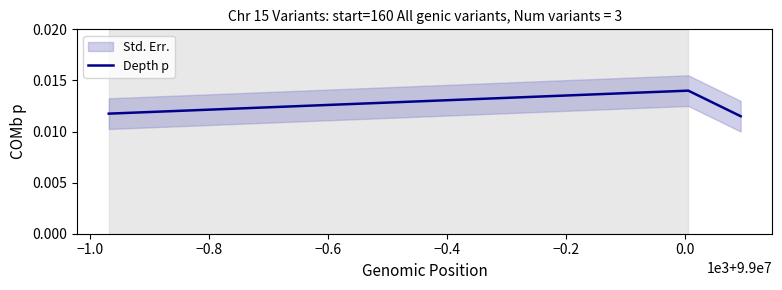

How many Depth p values are between 0 and 1?

3